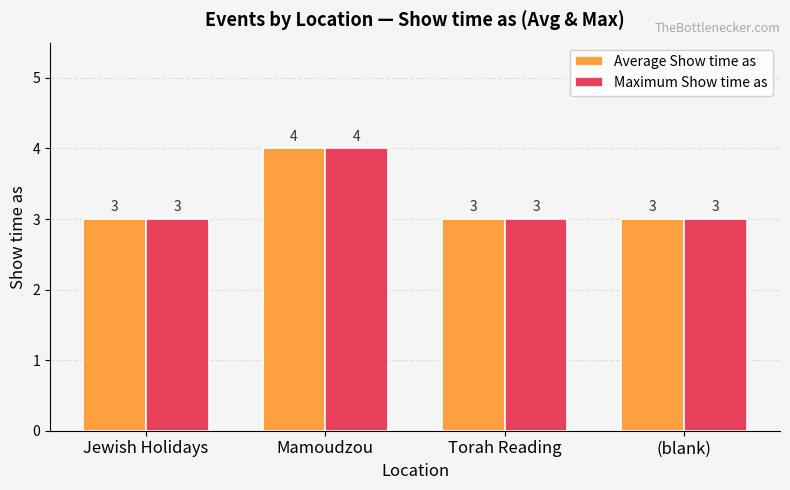

At which category is the sum across all series the highest?

Mamoudzou